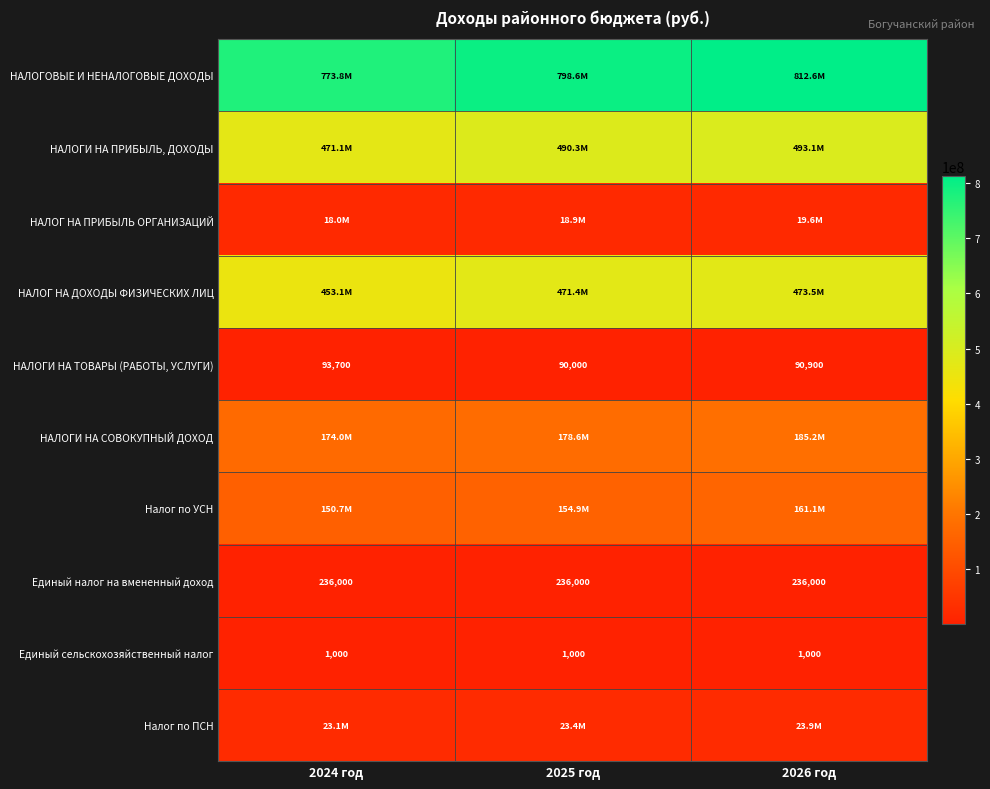

How many НАЛОГИ НА ТОВАРЫ (РАБОТЫ, УСЛУГИ) values are between 90000 and 93700?

3